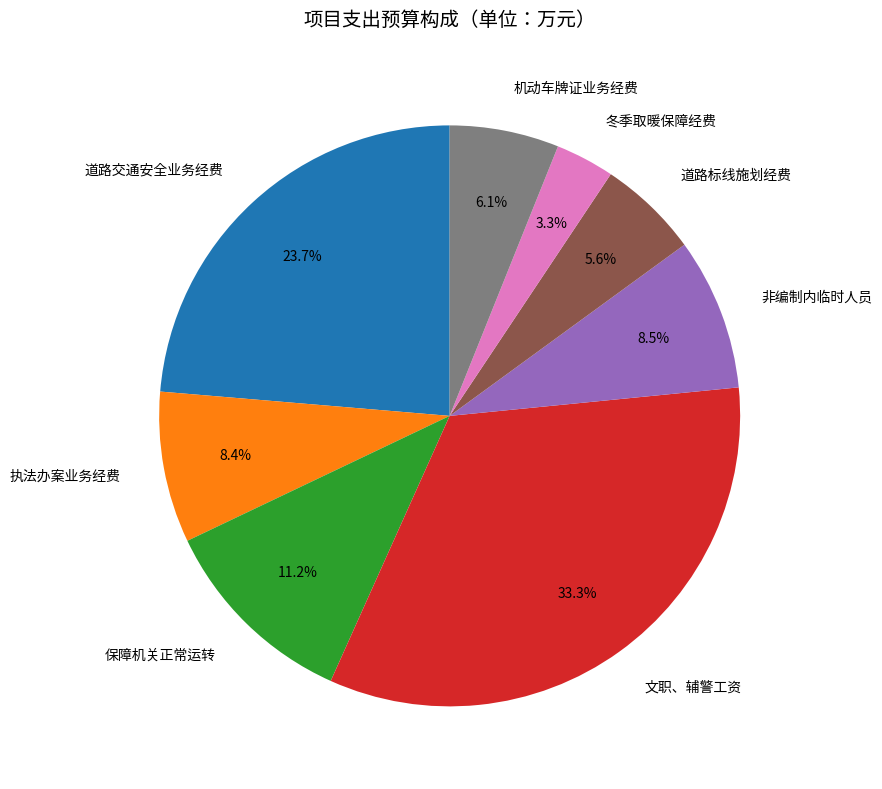

Which category has the smallest portion of the pie?

冬季取暖保障经费